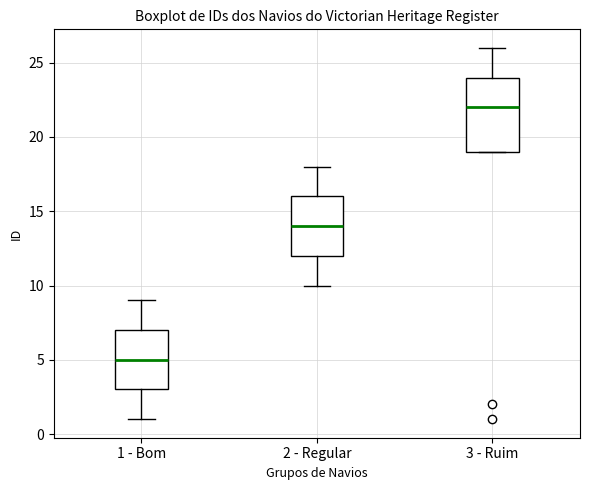

Which box has the highest median line?

3 - Ruim